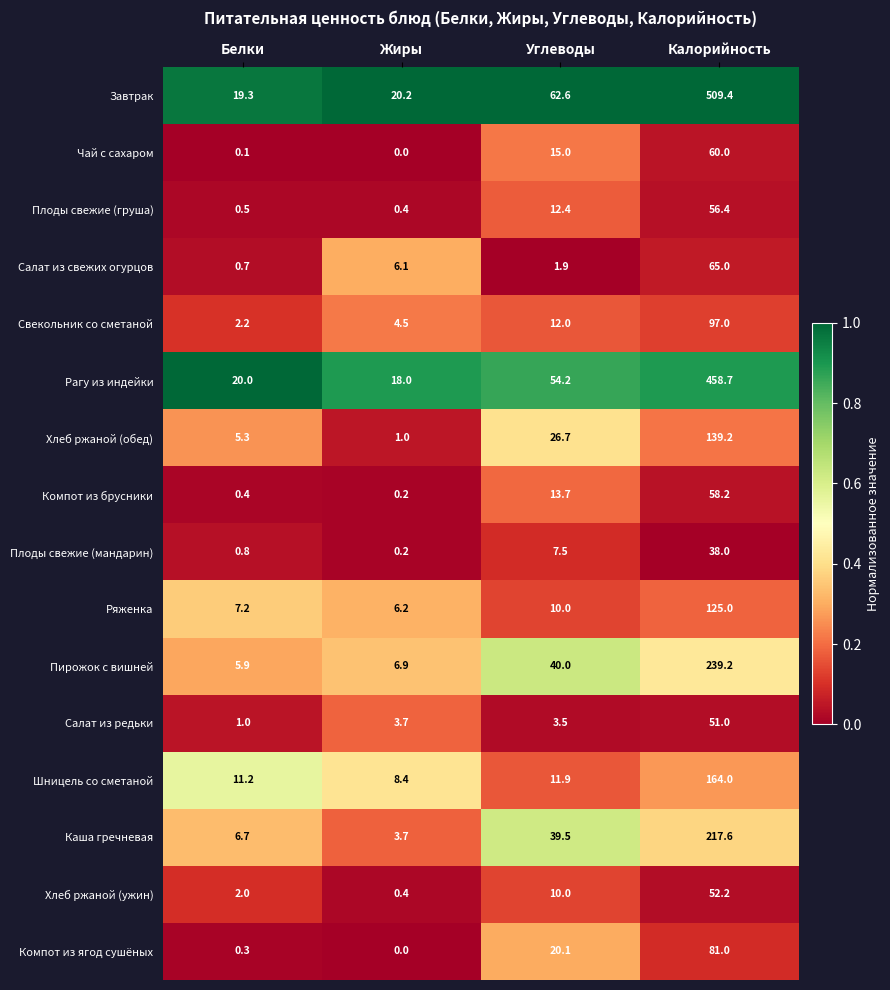

What is the sum of all Свекольник со сметаной values?

115.7